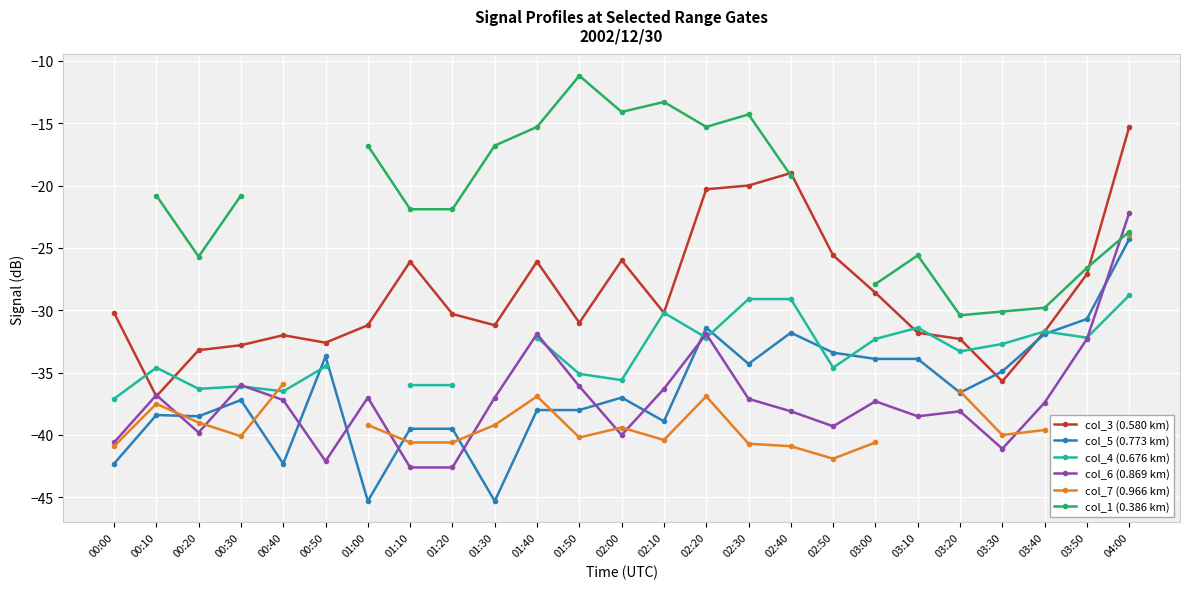

How many data points does each series have?

25